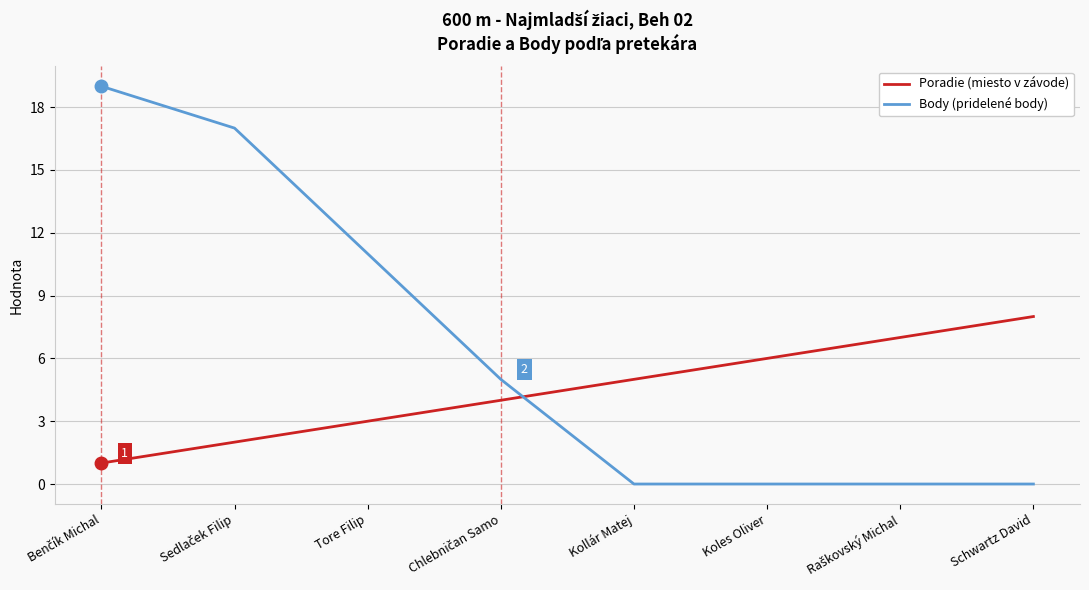

What is the spread (max minus min) of values at Schwartz David?

8